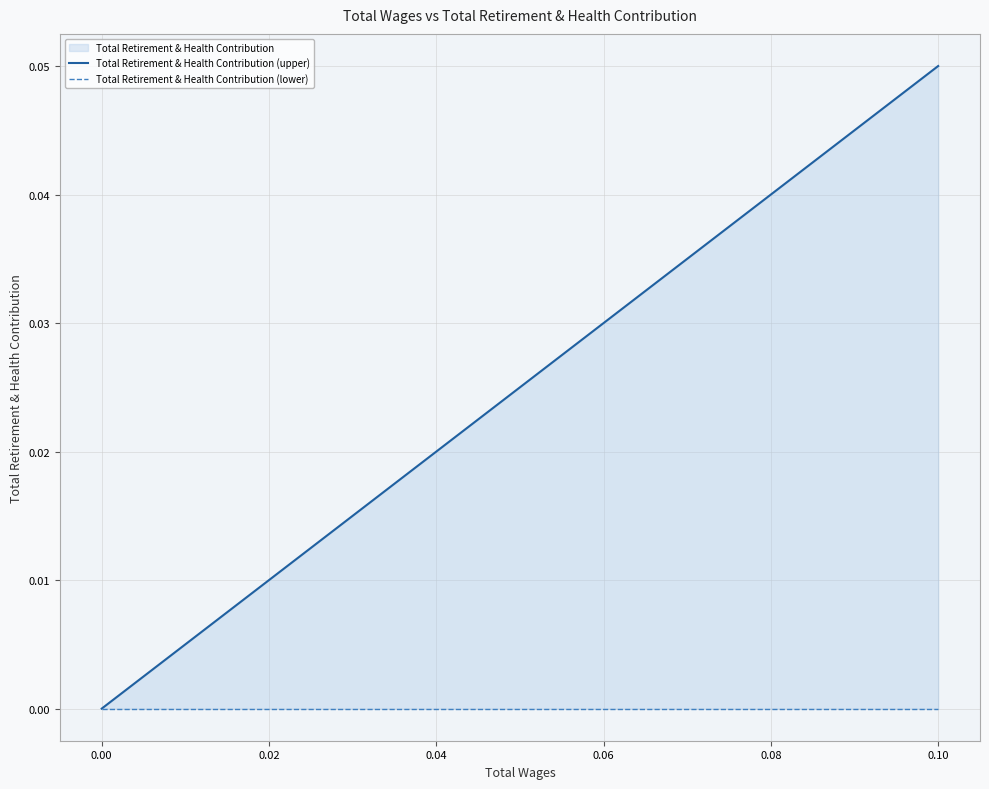

Which series has the largest total across all categories?

Total Retirement & Health Contribution (upper)